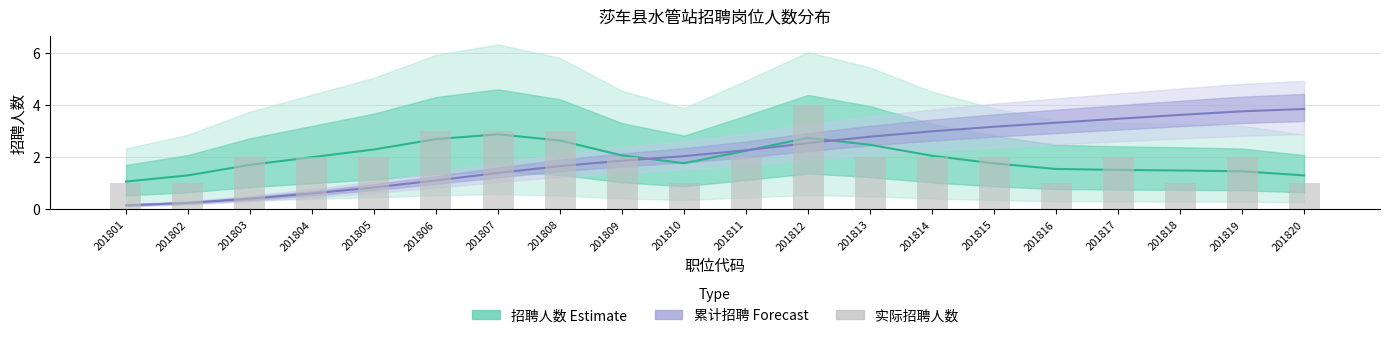

The 招聘人数 (Estimate) series shows 3.9 at 201813. True or false?

False